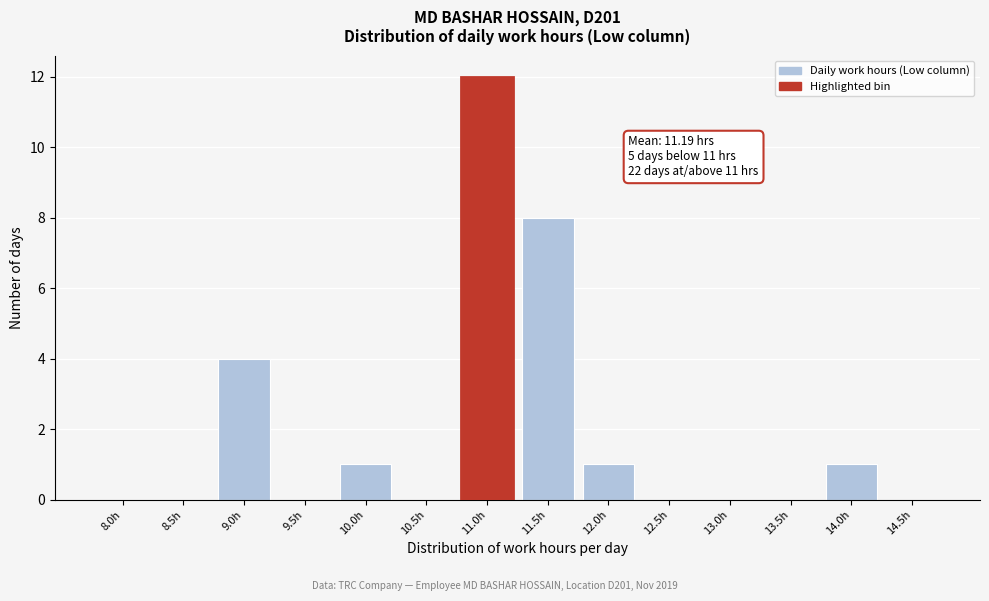

Reading left to right, extract all data points from this chart.

8.0h=0	8.5h=0	9.0h=4	9.5h=0	10.0h=1	10.5h=0	11.0h=12	11.5h=8	12.0h=1	12.5h=0	13.0h=0	13.5h=0	14.0h=1	14.5h=0